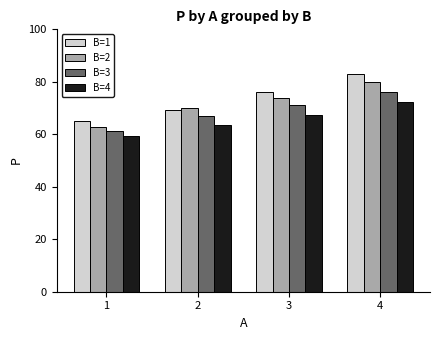

What is the lowest value of the B=2 series?

62.6